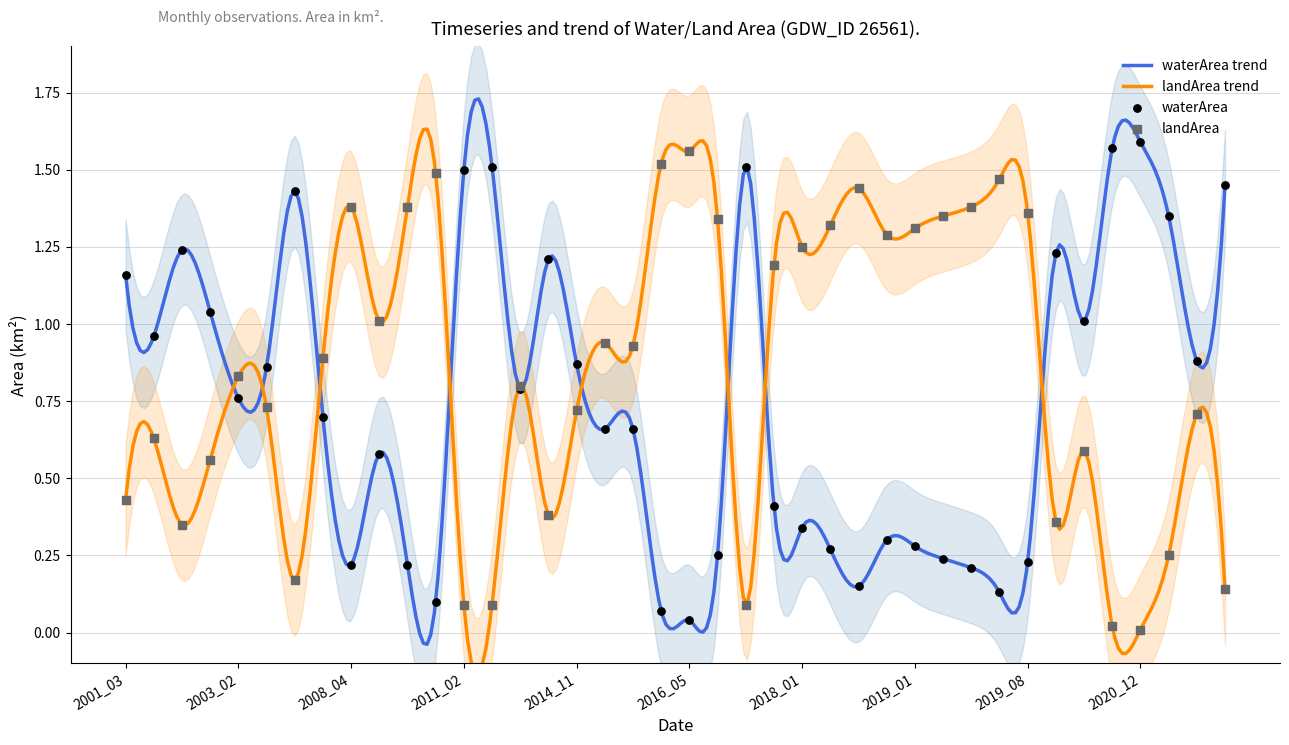

At which category is the sum across all series the highest?

2002_09